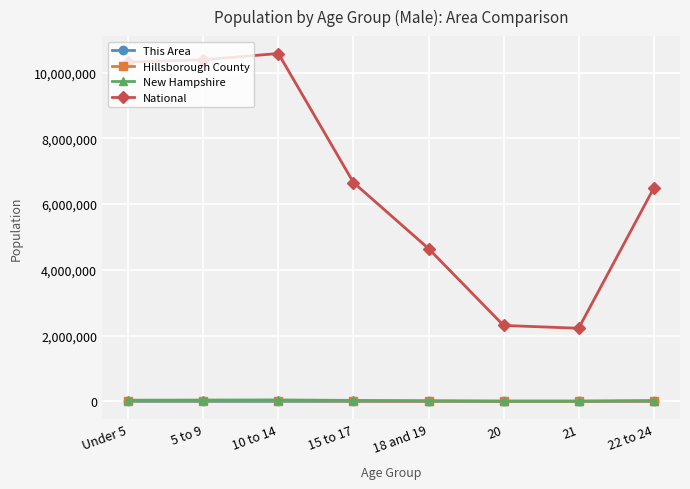

What is the difference between the maximum and minimum values in the This Area series?

186